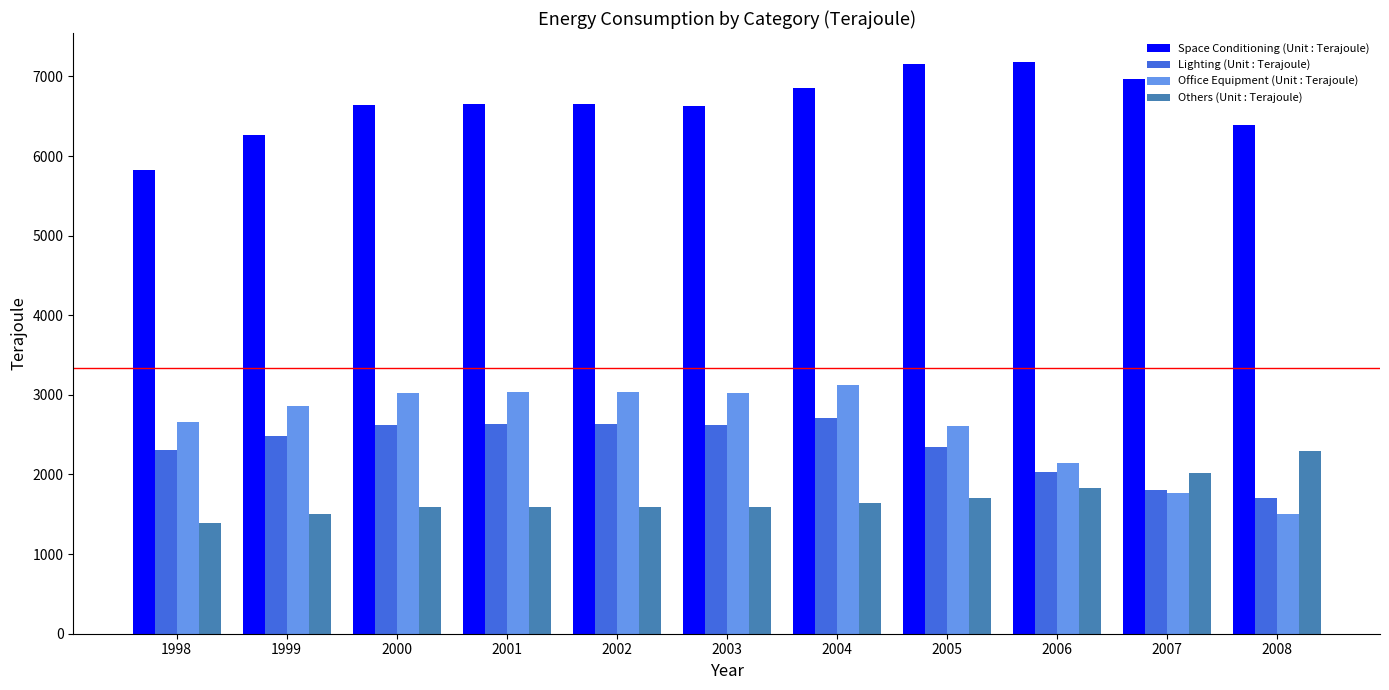

What is the value of the Others (Unit : Terajoule) bar at the 3rd from the left?

1591